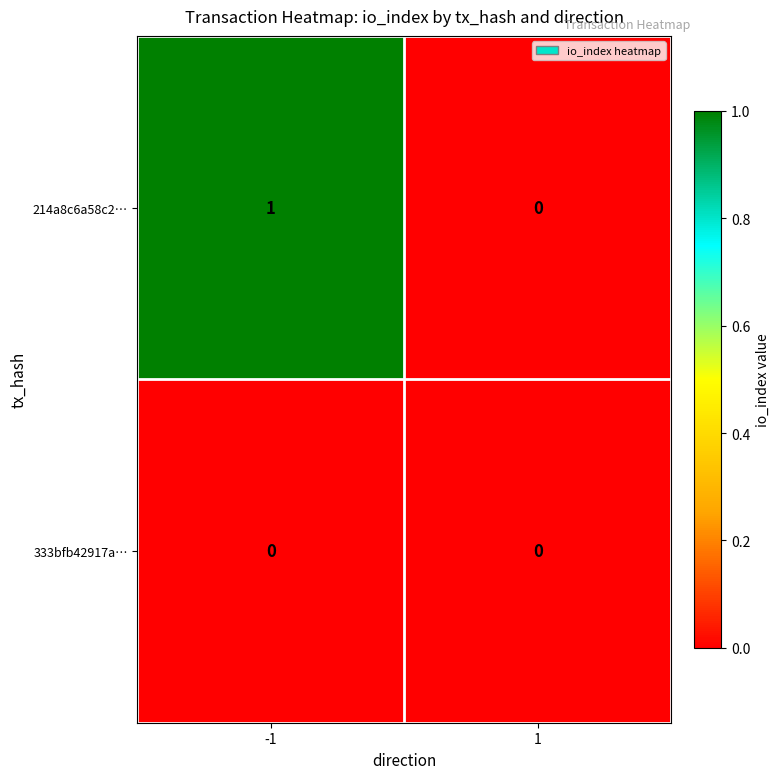

List the series in order of their peak value, lowest first.

333bfb42917a…, 214a8c6a58c2…